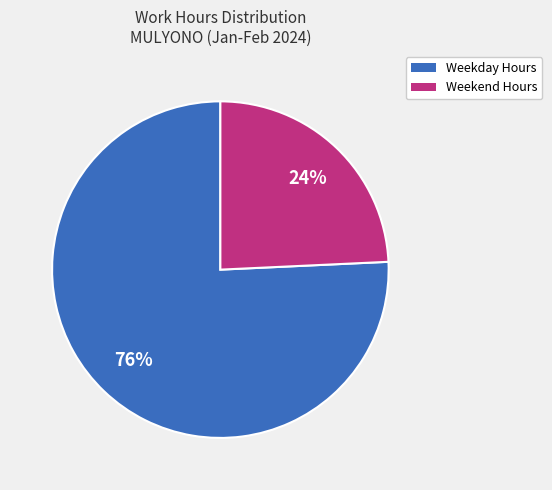

To the nearest percent, what is the average slice percentage?

50%